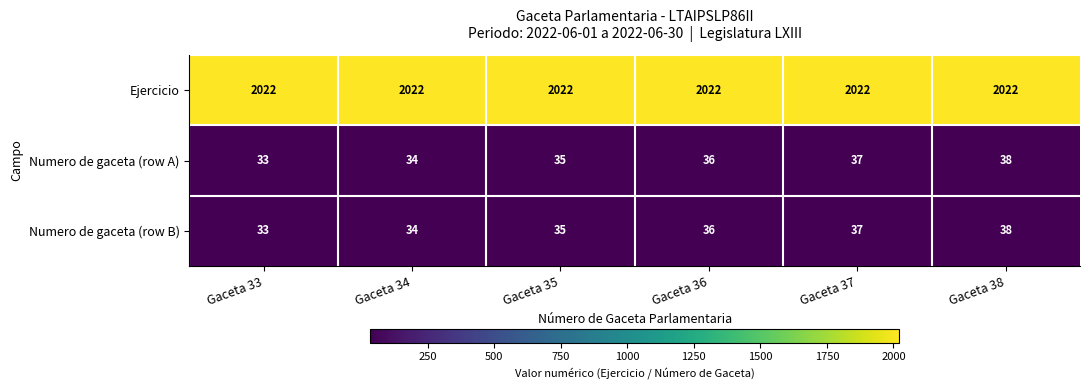

True or false: Ejercicio has a value of 2022 at Gaceta 33.

True